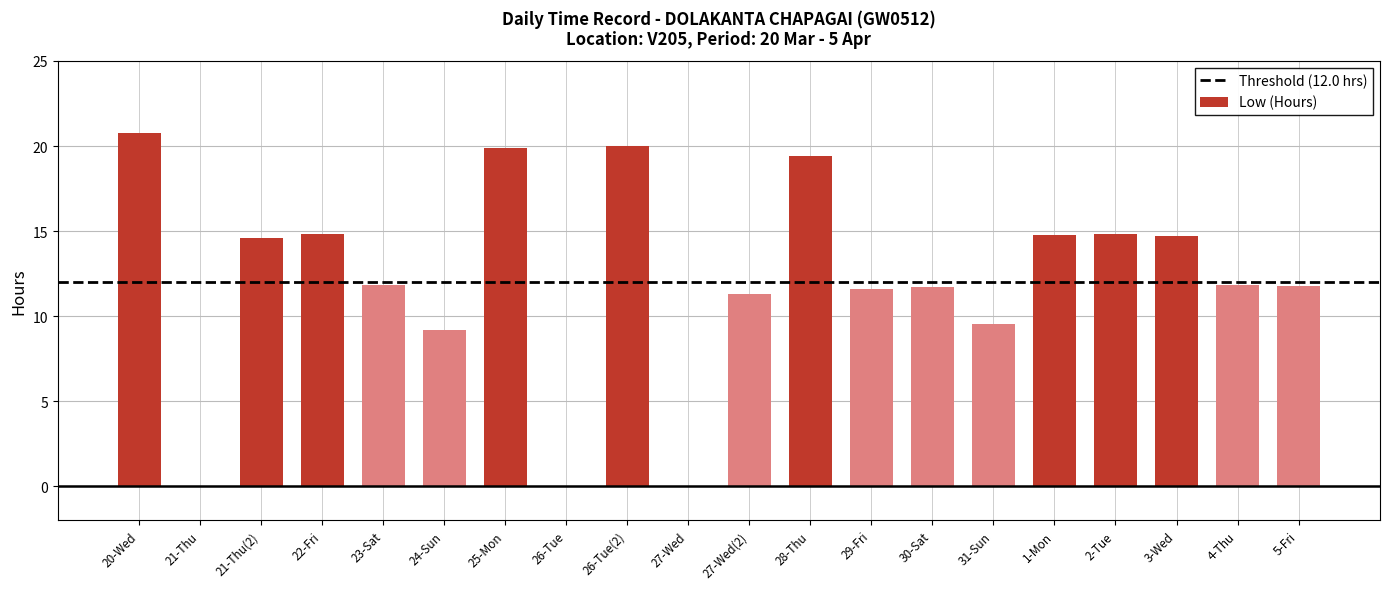

What is the greatest value displayed?

20.7